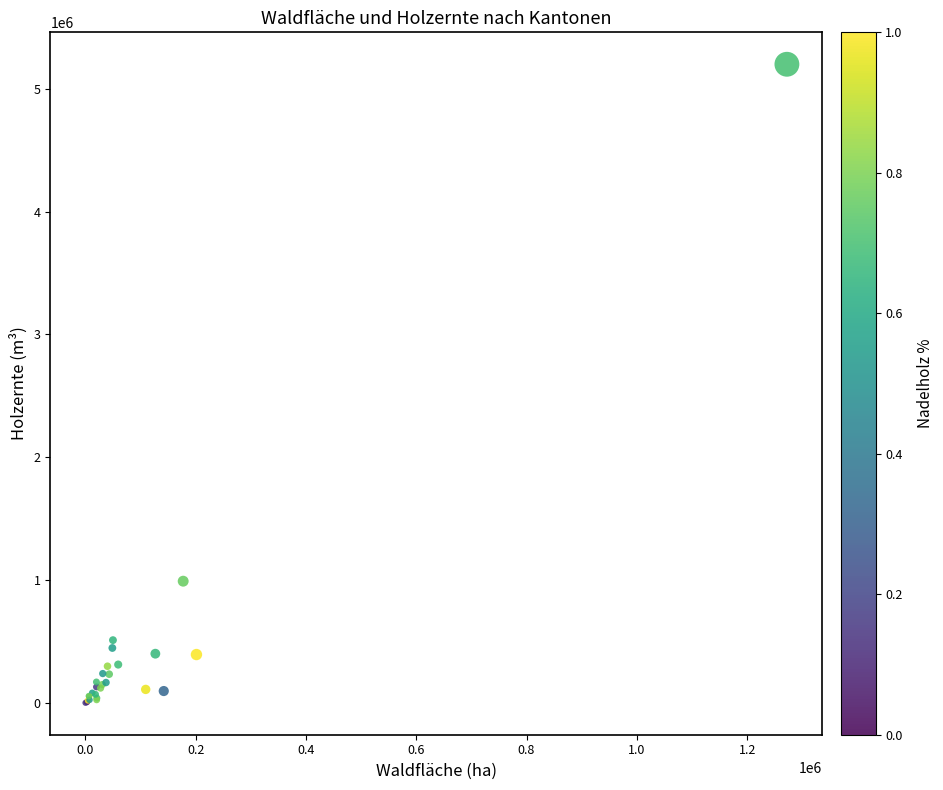

What Y value in the scatter plot is closest to 2600642?

992486